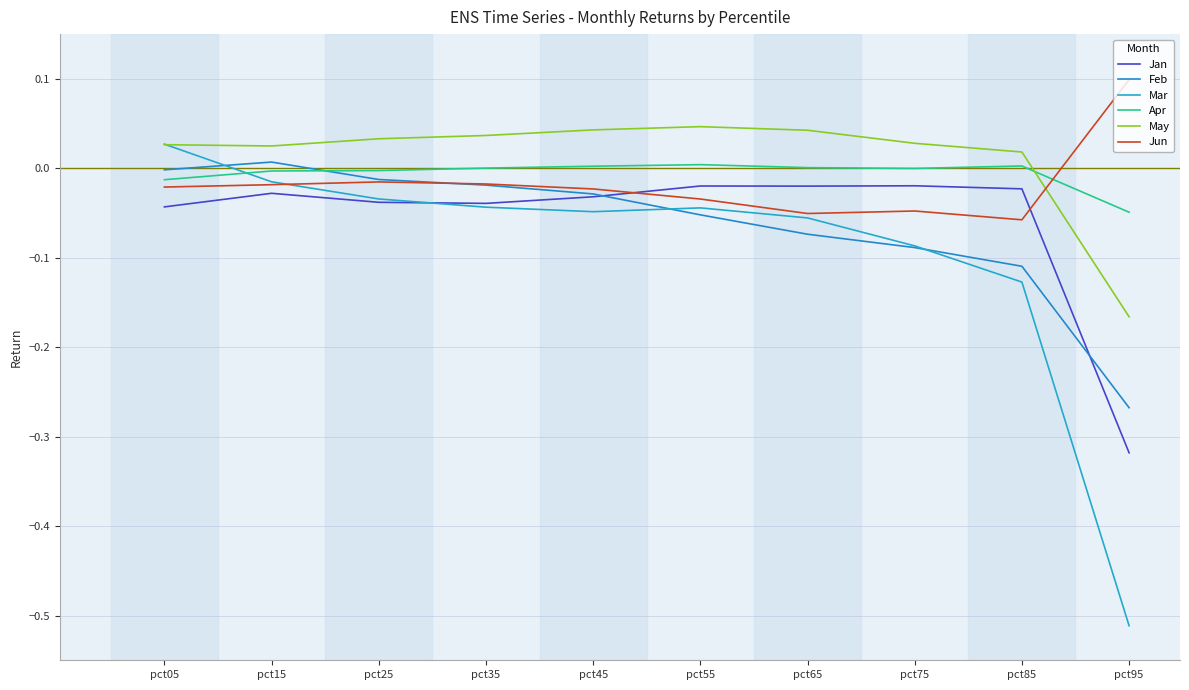

What is the difference between the Mar values at pct75 and pct15?

0.1